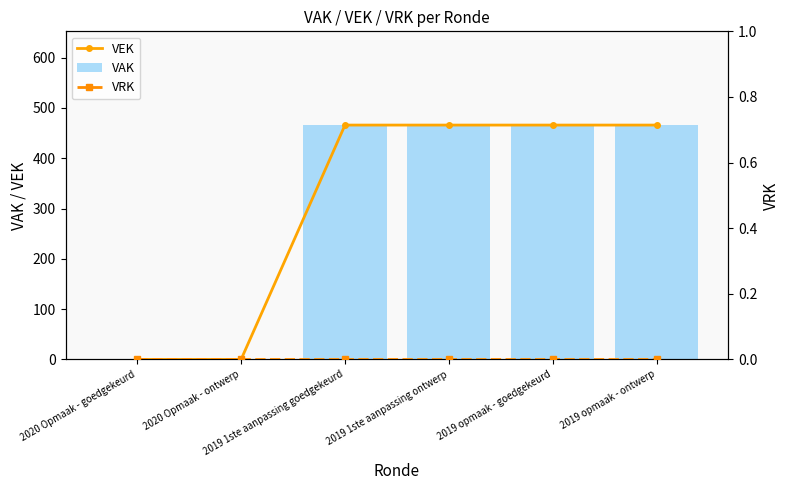

At which label is VEK closest to 233?

2020 Opmaak - goedgekeurd